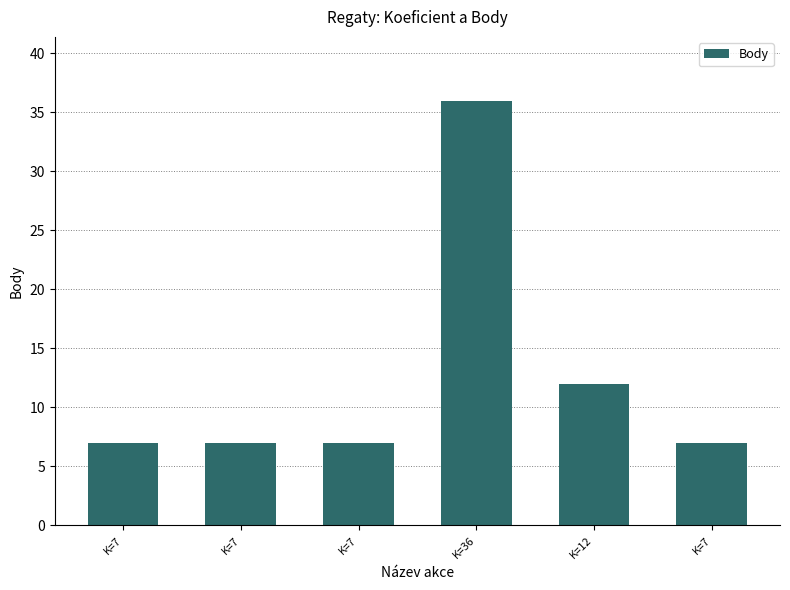

How many distinct data groups are displayed?

1